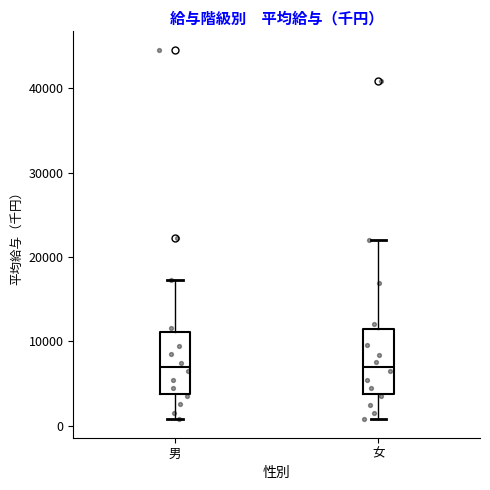

Reading left to right, transcribe this box plot: for each box, give where its median line is, the range the box spans, and where its two whiskers end, as read against the y-axis. The values are not printed on the chart, so give them approximately, as read against the axis.

男: median 7000, box 4000 to 11000, whiskers 1000 to 17000
女: median 7000, box 4000 to 11000, whiskers 1000 to 22000